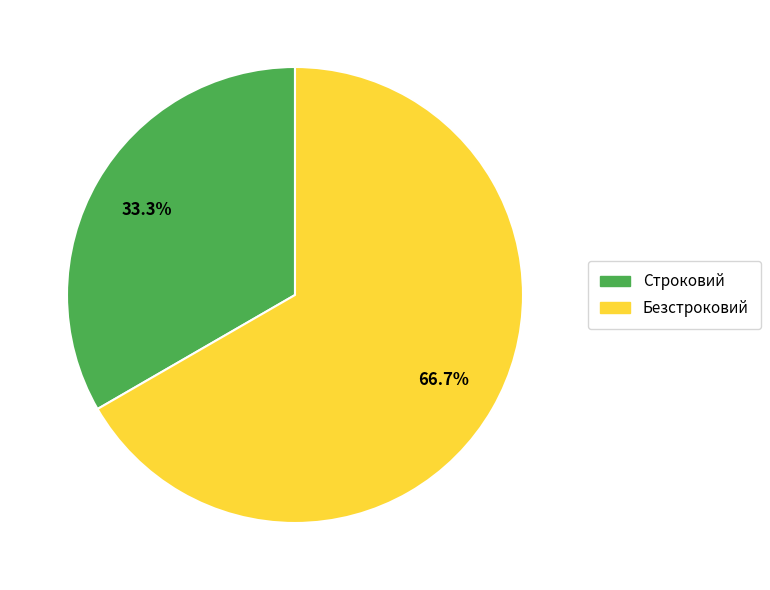

How many slices are in this pie chart?

2